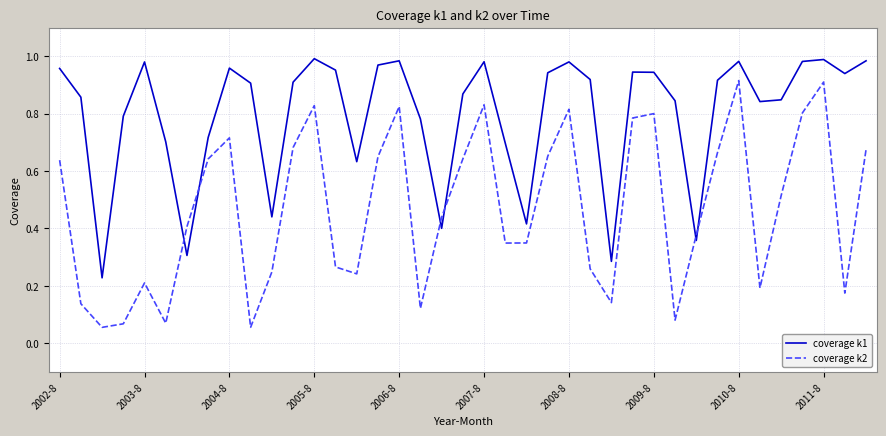

Which series has the widest spread of values?

coverage k2